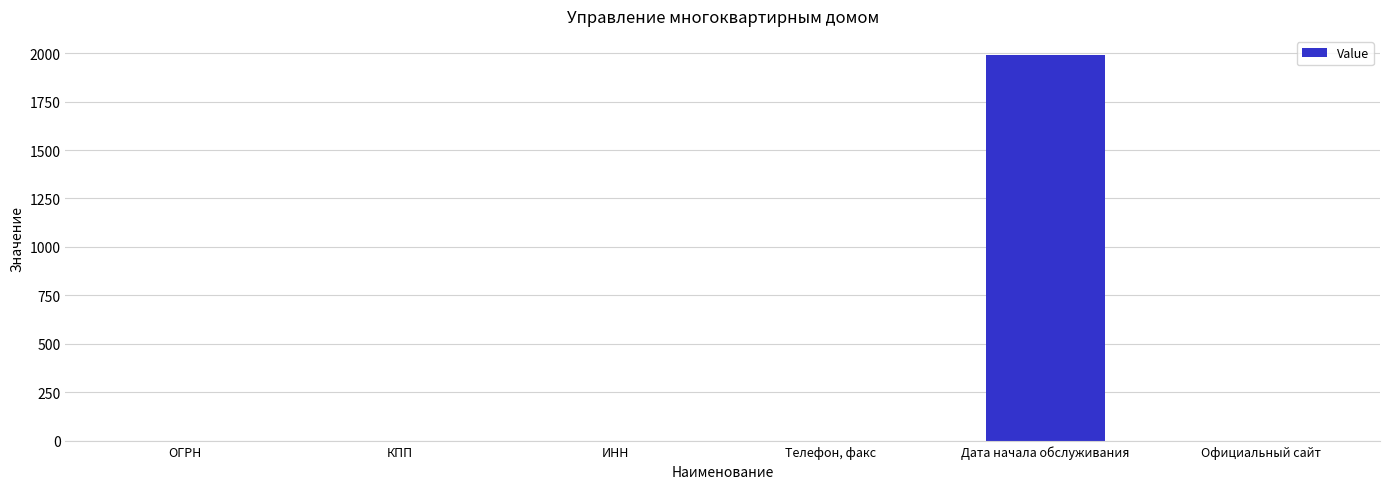

True or false: the data shows 1091 at ОГРН.

False